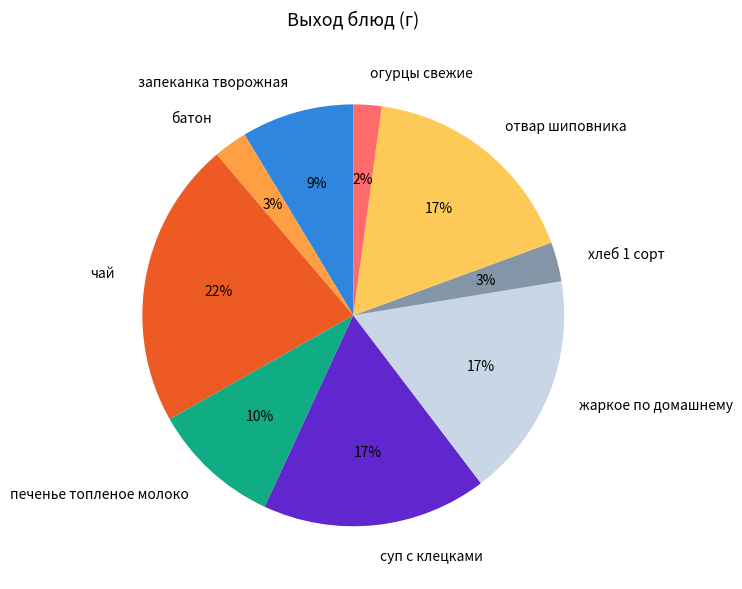

Is чай the majority of the pie?

No